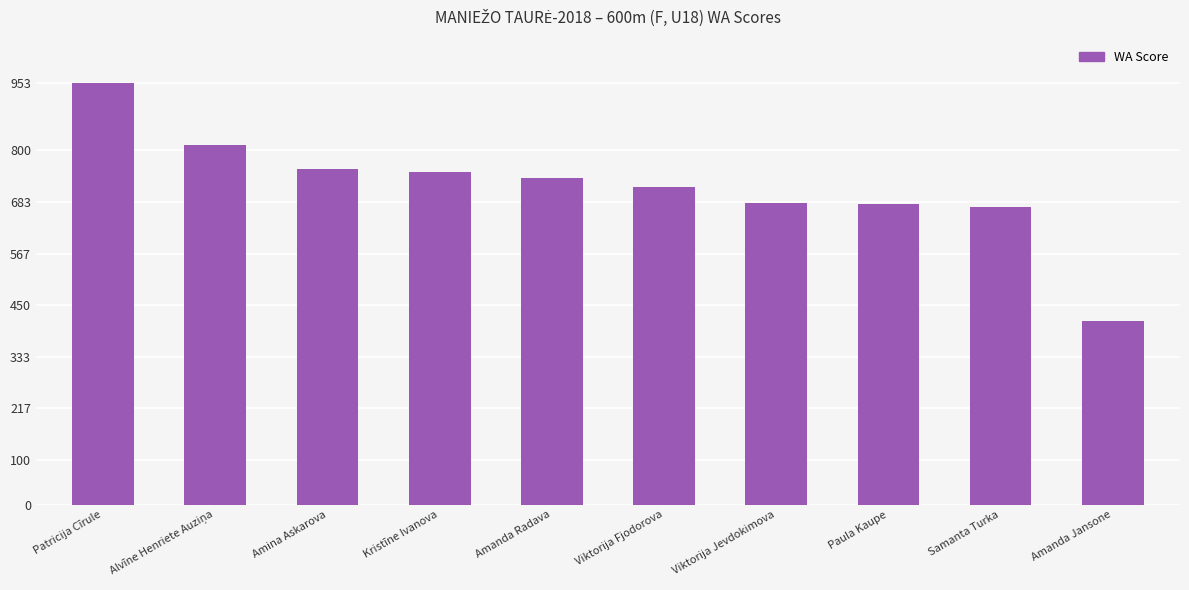

Where does the data first go above 738?

Patricija Cīrule